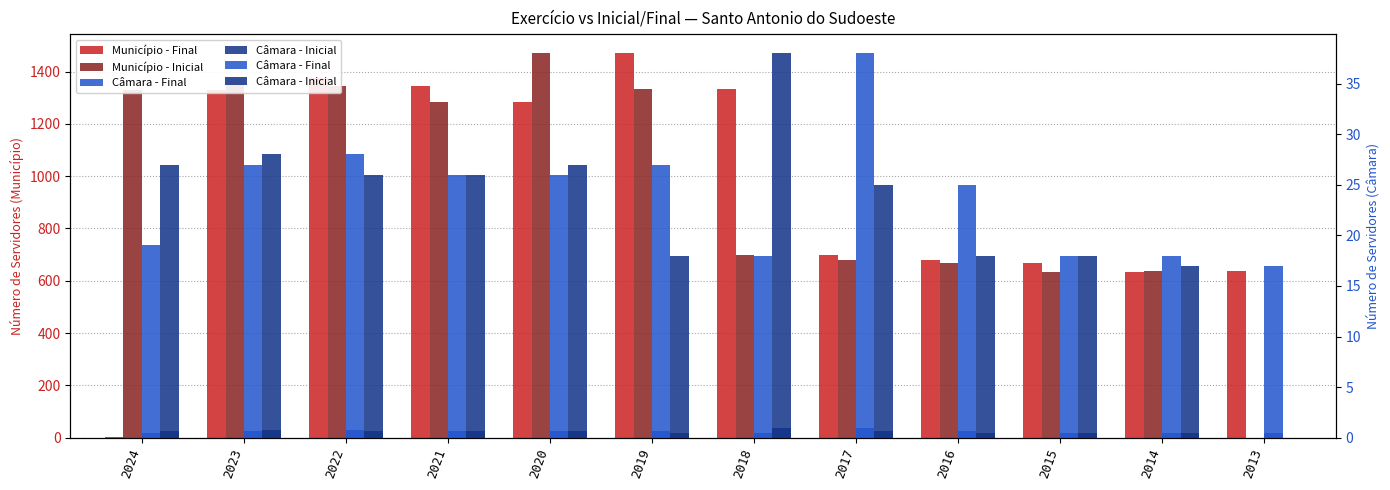

What are all the series names shown in the legend?

Município - Final, Município - Inicial, Câmara - Final, Câmara - Inicial